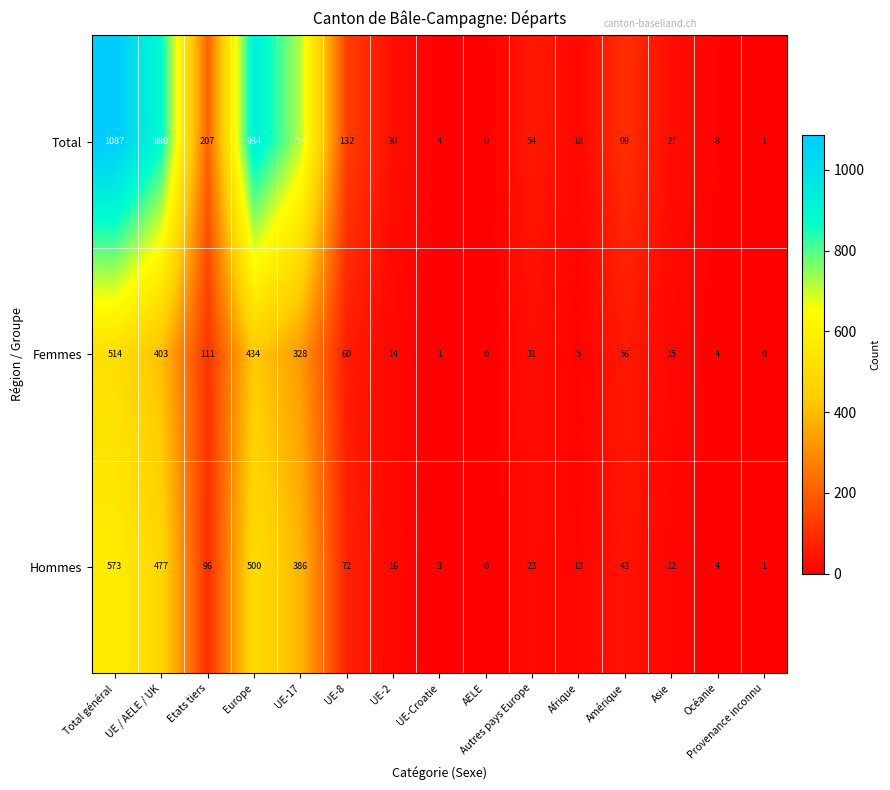

Is it true that Hommes equals 13 at Afrique?

True